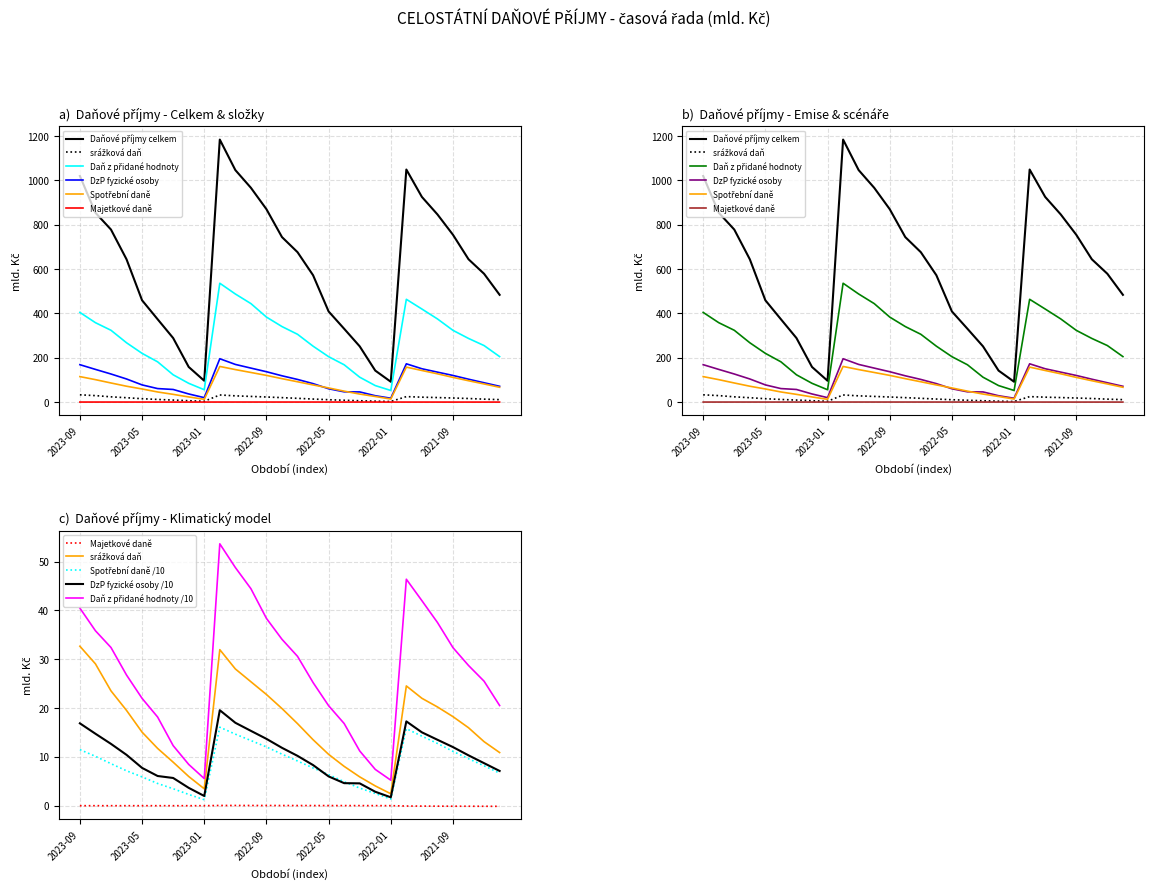

True or false: Spotřební daně and Majetkové daně cross at least once.

False